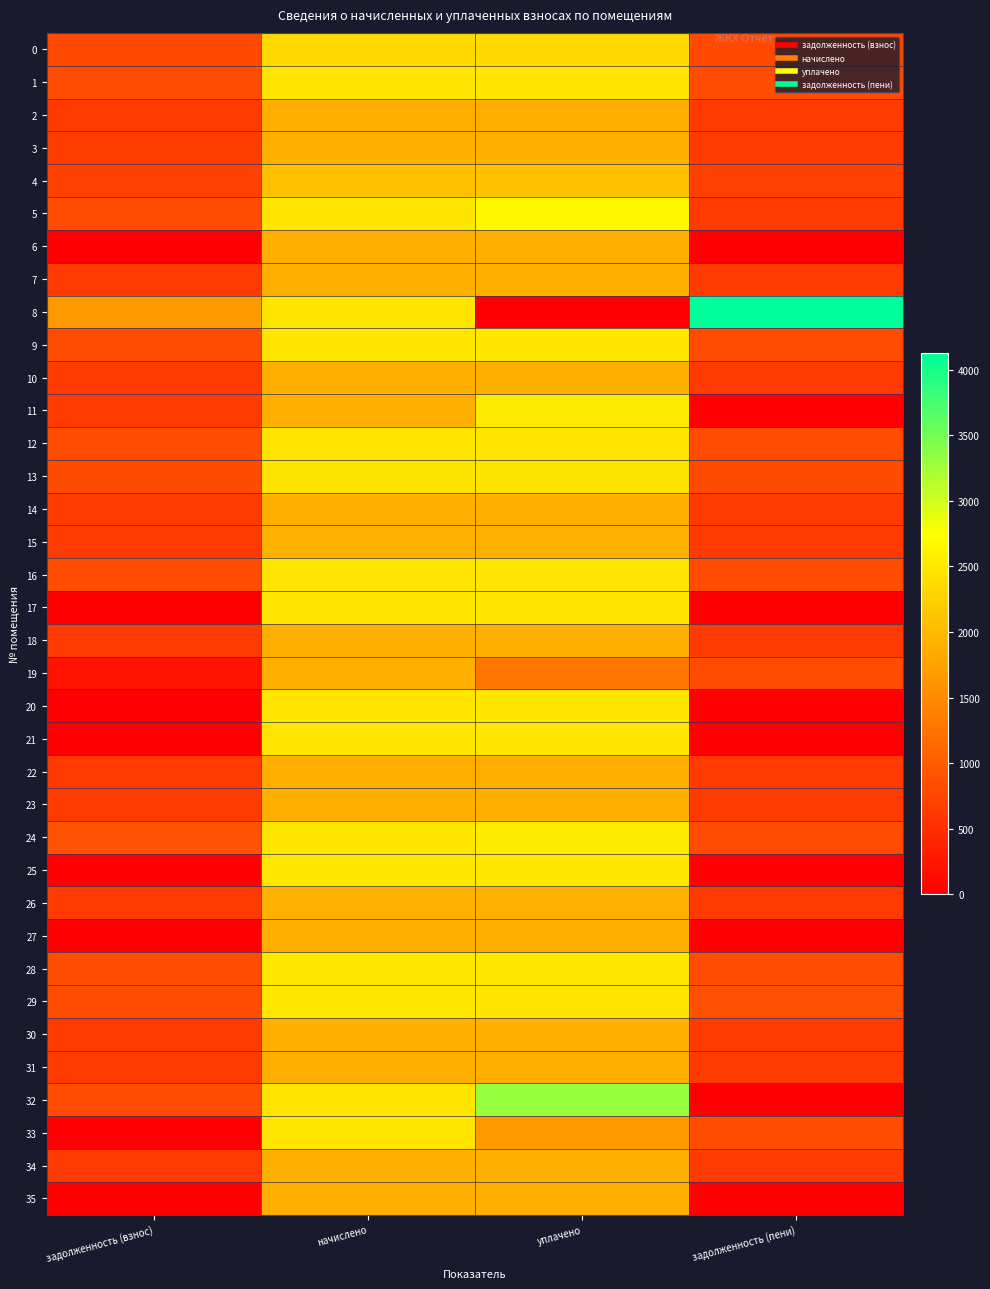

Reading left to right, what are all the values shown in this chart?

0: задолженность (взнос)=778.7	начислено=2336.2	уплачено=2336.2	задолженность (пени)=778.7
1: задолженность (взнос)=822.2	начислено=2466.6	уплачено=2466.6	задолженность (пени)=822.2
2: задолженность (взнос)=627.2	начислено=1881.6	уплачено=1881.6	задолженность (пени)=627.2
3: задолженность (взнос)=652.6	начислено=1889.1	уплачено=1899.2	задолженность (пени)=642.4
4: задолженность (взнос)=696.8	начислено=2090.3	уплачено=2090.3	задолженность (пени)=696.8
5: задолженность (взнос)=823.5	начислено=2470.3	уплачено=2661.7	задолженность (пени)=632.1
6: задолженность (взнос)=0.0	начислено=1892.8	уплачено=1892.8	задолженность (пени)=0.0
7: задолженность (взнос)=630.0	начислено=1889.1	уплачено=1889.1	задолженность (пени)=630.0
8: задолженность (взнос)=1649.4	начислено=2474.1	уплачено=0.0	задолженность (пени)=4123.4
9: задолженность (взнос)=823.5	начислено=2470.3	уплачено=2470.3	задолженность (пени)=823.5
10: задолженность (взнос)=629.7	начислено=1889.1	уплачено=1889.1	задолженность (пени)=629.7
11: задолженность (взнос)=633.4	начислено=1900.3	уплачено=2533.7	задолженность (пени)=0.0
12: задолженность (взнос)=825.9	начислено=2477.8	уплачено=2477.8	задолженность (пени)=825.9
13: задолженность (взнос)=819.7	начислено=2459.2	уплачено=2459.2	задолженность (пени)=819.7
14: задолженность (взнос)=630.9	начислено=1892.8	уплачено=1892.8	задолженность (пени)=630.9
15: задолженность (взнос)=634.7	начислено=1904.0	уплачено=1904.0	задолженность (пени)=634.7
16: задолженность (взнос)=823.5	начислено=2470.3	уплачено=2470.3	задолженность (пени)=823.5
17: задолженность (взнос)=0.0	начислено=2466.6	уплачено=2466.4	задолженность (пени)=0.0
18: задолженность (взнос)=632.2	начислено=1896.5	уплачено=1896.5	задолженность (пени)=632.2
19: задолженность (взнос)=204.2	начислено=1889.1	уплачено=1259.4	задолженность (пени)=833.9
20: задолженность (взнос)=0.0	начислено=2477.8	уплачено=2477.8	задолженность (пени)=0.0
21: задолженность (взнос)=0.0	начислено=2474.1	уплачено=2474.1	задолженность (пени)=0.0
22: задолженность (взнос)=625.1	начислено=1874.2	уплачено=1874.2	задолженность (пени)=625.1
23: задолженность (взнос)=629.7	начислено=1889.1	уплачено=1889.1	задолженность (пени)=629.7
24: задолженность (взнос)=891.1	начислено=2470.3	уплачено=2538.1	задолженность (пени)=823.5
25: задолженность (взнос)=0.0	начислено=2485.2	уплачено=2485.2	задолженность (пени)=0.0
26: задолженность (взнос)=634.7	начислено=1904.0	уплачено=1904.0	задолженность (пени)=634.7
27: задолженность (взнос)=0.0	начислено=1885.3	уплачено=1885.3	задолженность (пени)=0.0
28: задолженность (взнос)=827.2	начислено=2481.5	уплачено=2481.5	задолженность (пени)=827.2
29: задолженность (взнос)=832.1	начислено=2496.4	уплачено=2470.0	задолженность (пени)=858.6
30: задолженность (взнос)=632.2	начислено=1896.5	уплачено=1896.5	задолженность (пени)=632.2
31: задолженность (взнос)=628.5	начислено=1885.3	уплачено=1885.3	задолженность (пени)=628.5
32: задолженность (взнос)=825.9	начислено=2477.8	уплачено=3303.7	задолженность (пени)=0.0
33: задолженность (взнос)=0.0	начислено=2466.6	уплачено=1644.4	задолженность (пени)=822.2
34: задолженность (взнос)=629.7	начислено=1889.1	уплачено=1889.1	задолженность (пени)=629.7
35: задолженность (взнос)=0.0	начислено=1896.5	уплачено=1896.5	задолженность (пени)=0.0